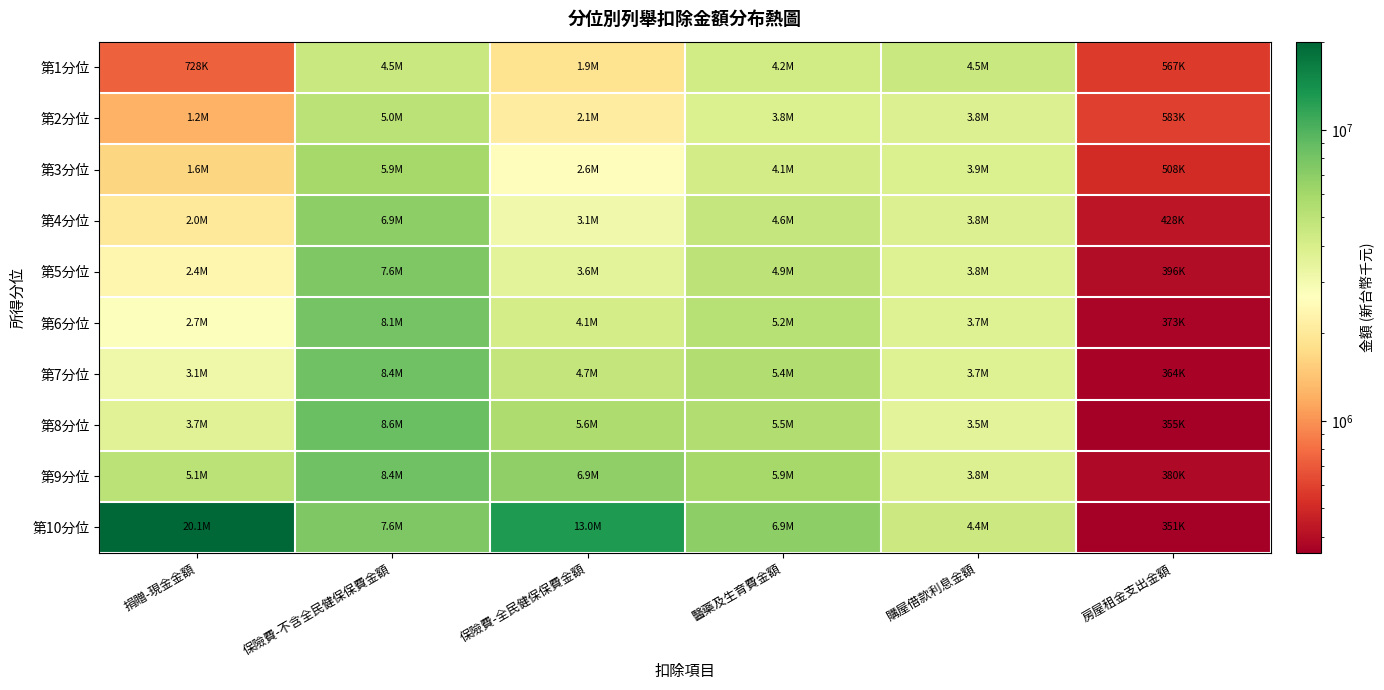

How many distinct data groups are displayed?

10